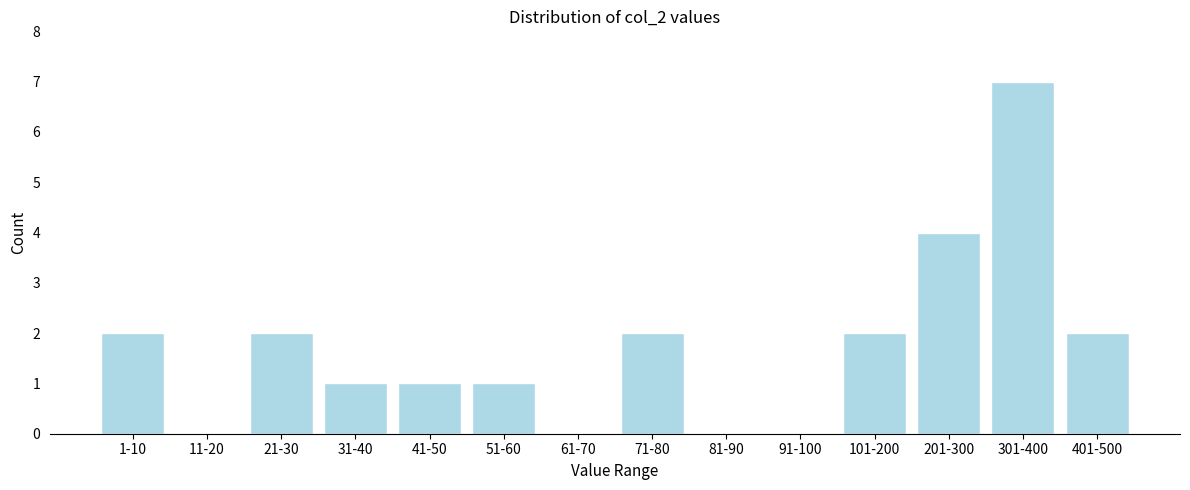

Reading right to left, extract all data points from this chart.

401-500=2	301-400=7	201-300=4	101-200=2	91-100=0	81-90=0	71-80=2	61-70=0	51-60=1	41-50=1	31-40=1	21-30=2	11-20=0	1-10=2